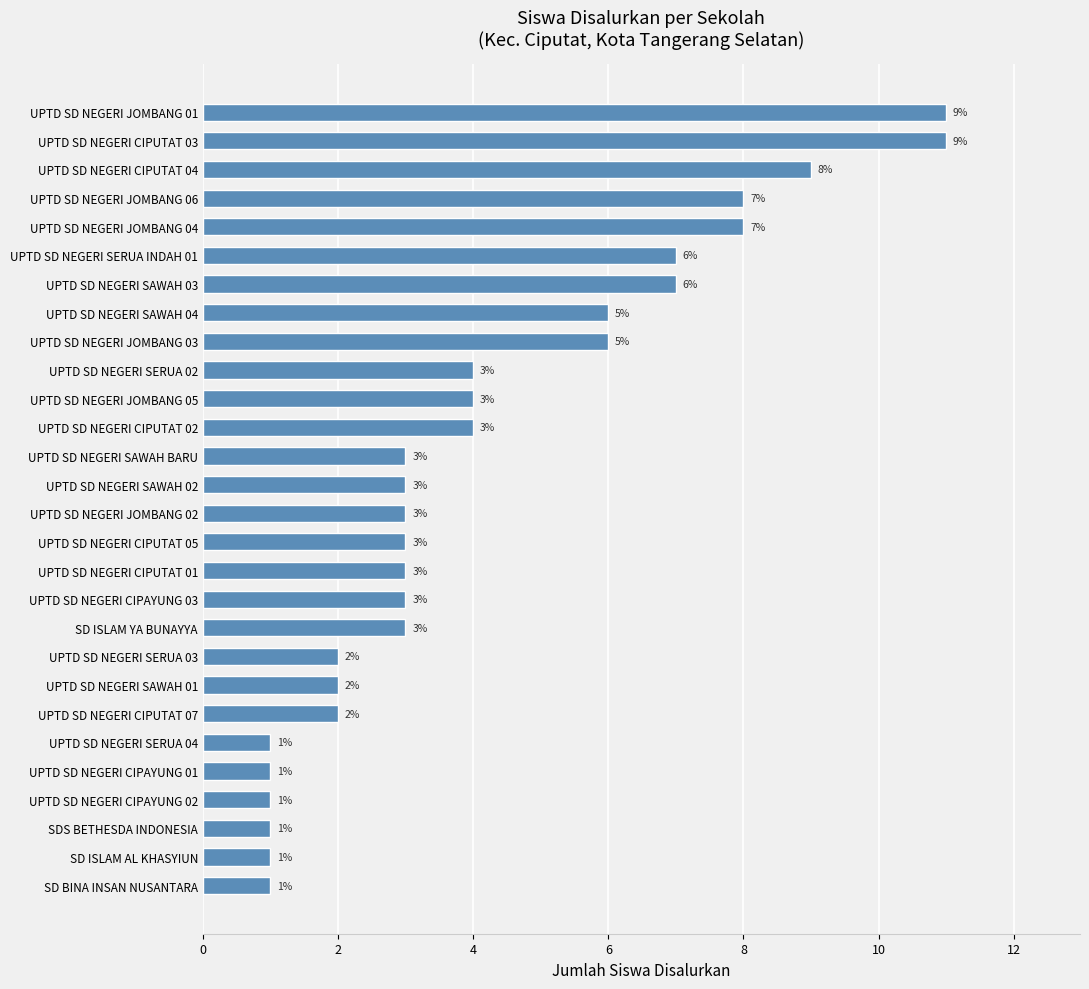

How many values are between 2 and 7?

17